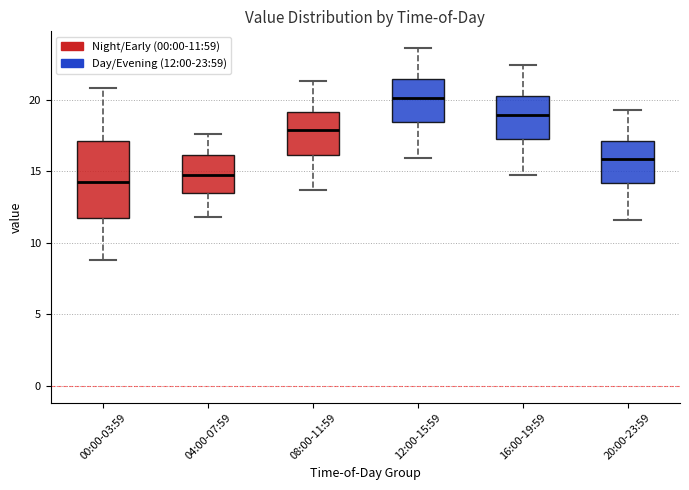

Reading left to right, read every box against the y-axis: the position of its median line, the range the box covers, and the ends of its whiskers. The values are not printed on the chart, so give them approximately, as read against the axis.

00:00-03:59: median 14.0, box 12.0 to 17.0, whiskers 9.0 to 21.0
04:00-07:59: median 15.0, box 13.5 to 16.0, whiskers 12.0 to 17.5
08:00-11:59: median 18.0, box 16.0 to 19.0, whiskers 13.5 to 21.5
12:00-15:59: median 20.0, box 18.5 to 21.5, whiskers 16.0 to 23.5
16:00-19:59: median 19.0, box 17.5 to 20.0, whiskers 14.5 to 22.5
20:00-23:59: median 16.0, box 14.0 to 17.0, whiskers 11.5 to 19.5